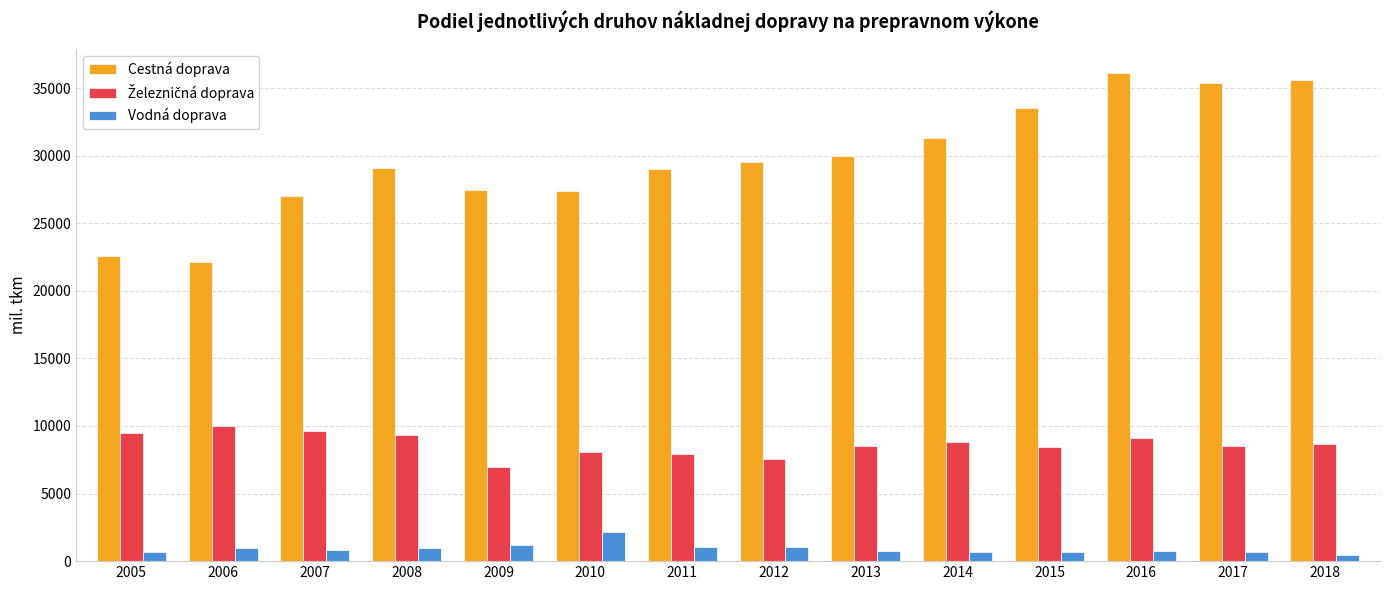

Count the number of categories in the chart.

14